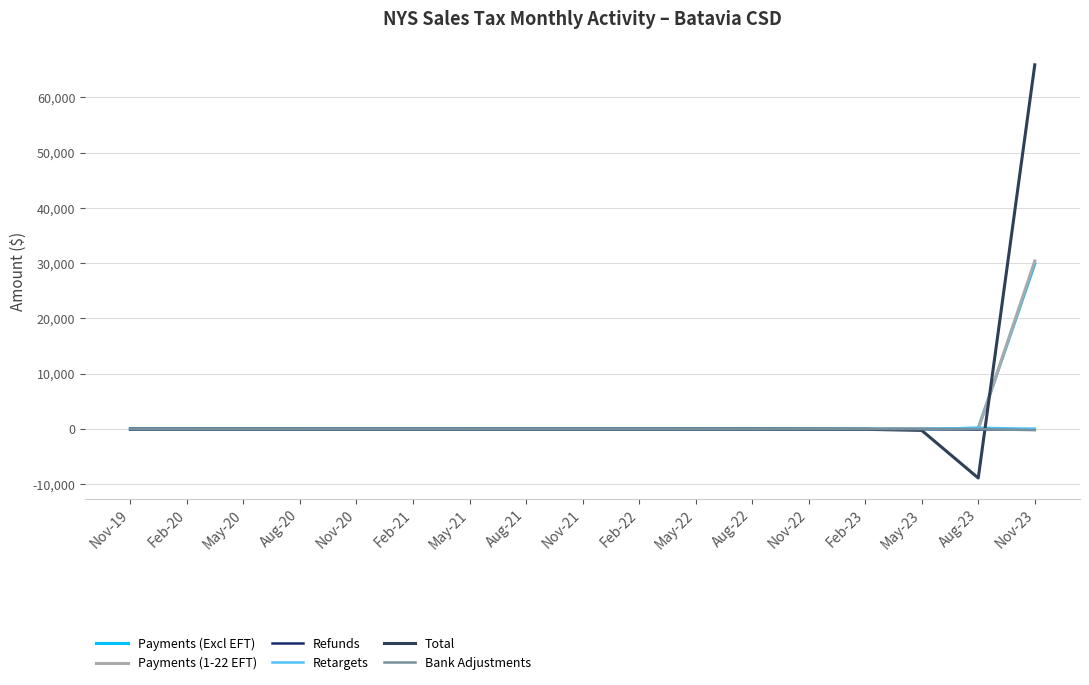

Reading right to left, what are all the values shown in this chart?

Payments (Excl EFT): Nov-23=29878.5	Aug-23=162.0	May-23=4.2	Feb-23=6.2	Nov-22=4.4	Aug-22=2.9	May-22=2.2	Feb-22=2.2	Nov-21=0.2	Aug-21=0.9	May-21=0.5	Feb-21=0.8	Nov-20=1.3	Aug-20=1.1	May-20=1.4	Feb-20=0.2	Nov-19=0.2
Payments (1-22 EFT): Nov-23=30392.6	Aug-23=2.0	May-23=0.0	Feb-23=0.0	Nov-22=0.0	Aug-22=0.0	May-22=0.0	Feb-22=0.0	Nov-21=0.0	Aug-21=0.0	May-21=0.0	Feb-21=0.0	Nov-20=0.0	Aug-20=0.0	May-20=0.0	Feb-20=0.0	Nov-19=0.0
Refunds: Nov-23=-1.6	Aug-23=-80.2	May-23=-0.4	Feb-23=-2.6	Nov-22=-0.2	Aug-22=-0.1	May-22=-0.0	Feb-22=-0.1	Nov-21=0.0	Aug-21=-0.1	May-21=-0.1	Feb-21=-0.0	Nov-20=0.0	Aug-20=0.0	May-20=0.0	Feb-20=0.0	Nov-19=0.0
Retargets: Nov-23=57.5	Aug-23=247.7	May-23=-36.0	Feb-23=0.4	Nov-22=-0.9	Aug-22=0.3	May-22=0.4	Feb-22=-0.2	Nov-21=-0.0	Aug-21=-0.0	May-21=-0.0	Feb-21=-0.2	Nov-20=-0.0	Aug-20=-0.0	May-20=0.0	Feb-20=0.0	Nov-19=0.0
Total: Nov-23=65859.7	Aug-23=-8846.8	May-23=-234.6	Feb-23=-40.3	Nov-22=-23.2	Aug-22=-2.5	May-22=-1.0	Feb-22=0.3	Nov-21=-0.0	Aug-21=-4.6	May-21=-0.0	Feb-21=-0.3	Nov-20=0.3	Aug-20=-0.0	May-20=-0.0	Feb-20=-0.3	Nov-19=0.0
Bank Adjustments: Nov-23=-186.5	Aug-23=-0.8	May-23=-0.3	Feb-23=-0.2	Nov-22=-0.0	Aug-22=-0.0	May-22=-0.0	Feb-22=-0.0	Nov-21=-0.0	Aug-21=-0.0	May-21=-0.0	Feb-21=-0.0	Nov-20=-0.0	Aug-20=-0.0	May-20=-0.0	Feb-20=-0.0	Nov-19=-0.0